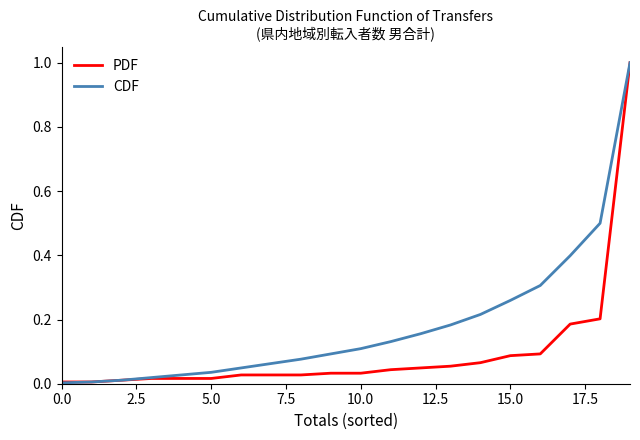

What is the difference between the second highest and minimum values in the CDF series?

0.5